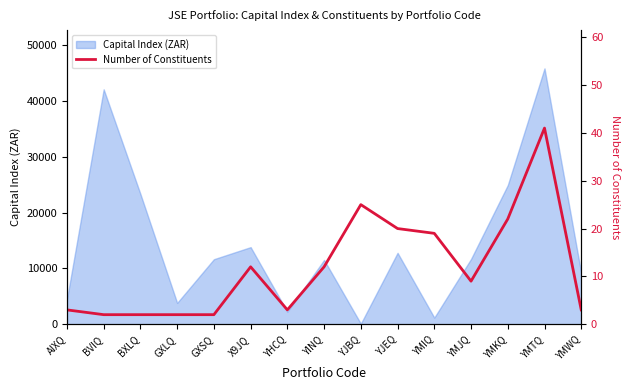

Is it true that the value at YHCQ is 5?

False